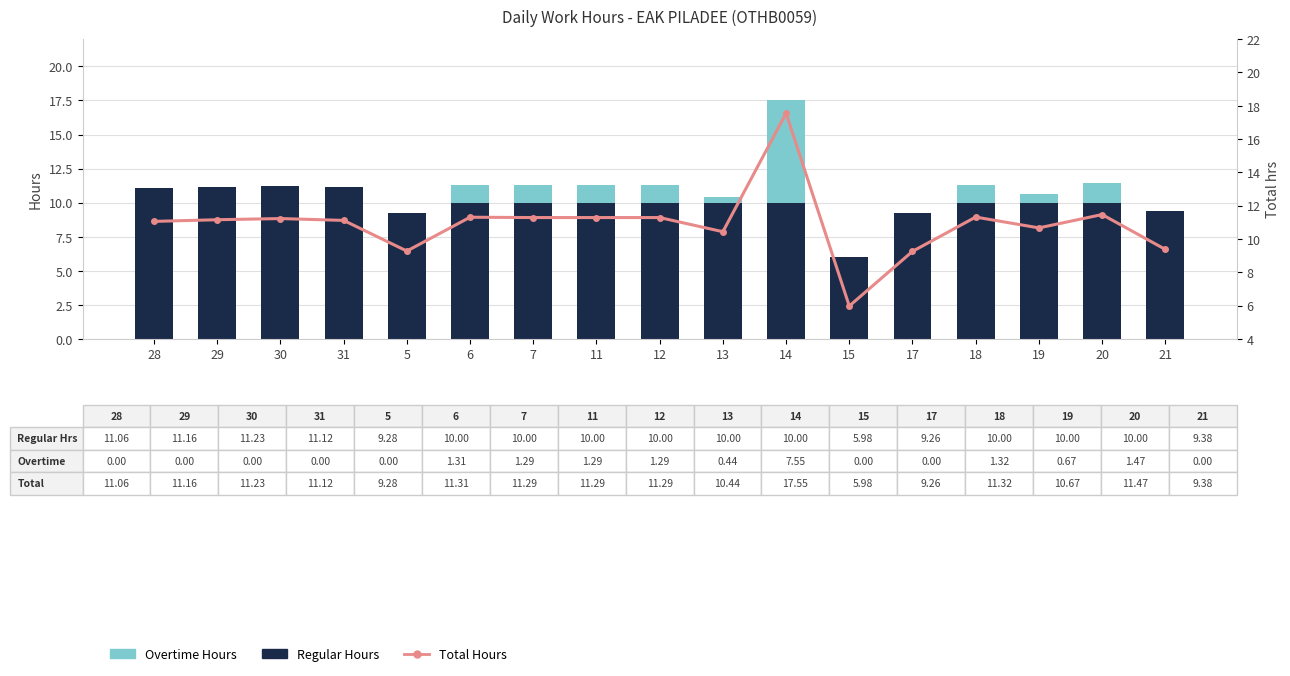

What is the difference between the Total Hours values at 30 and 11?

0.1